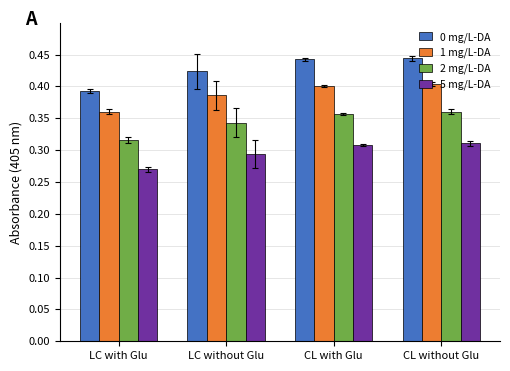

What is the difference between the highest and lowest values at CL with Glu?

0.1